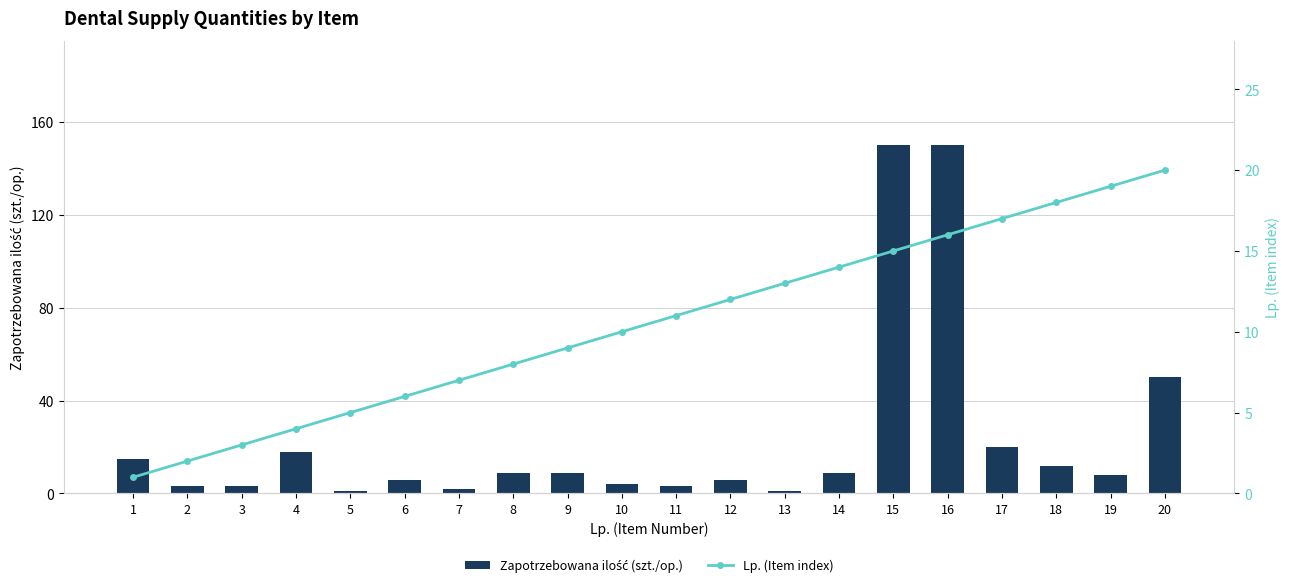

What is the difference between the Zapotrzebowana ilość (szt./op.) values at 14 and 3?

6